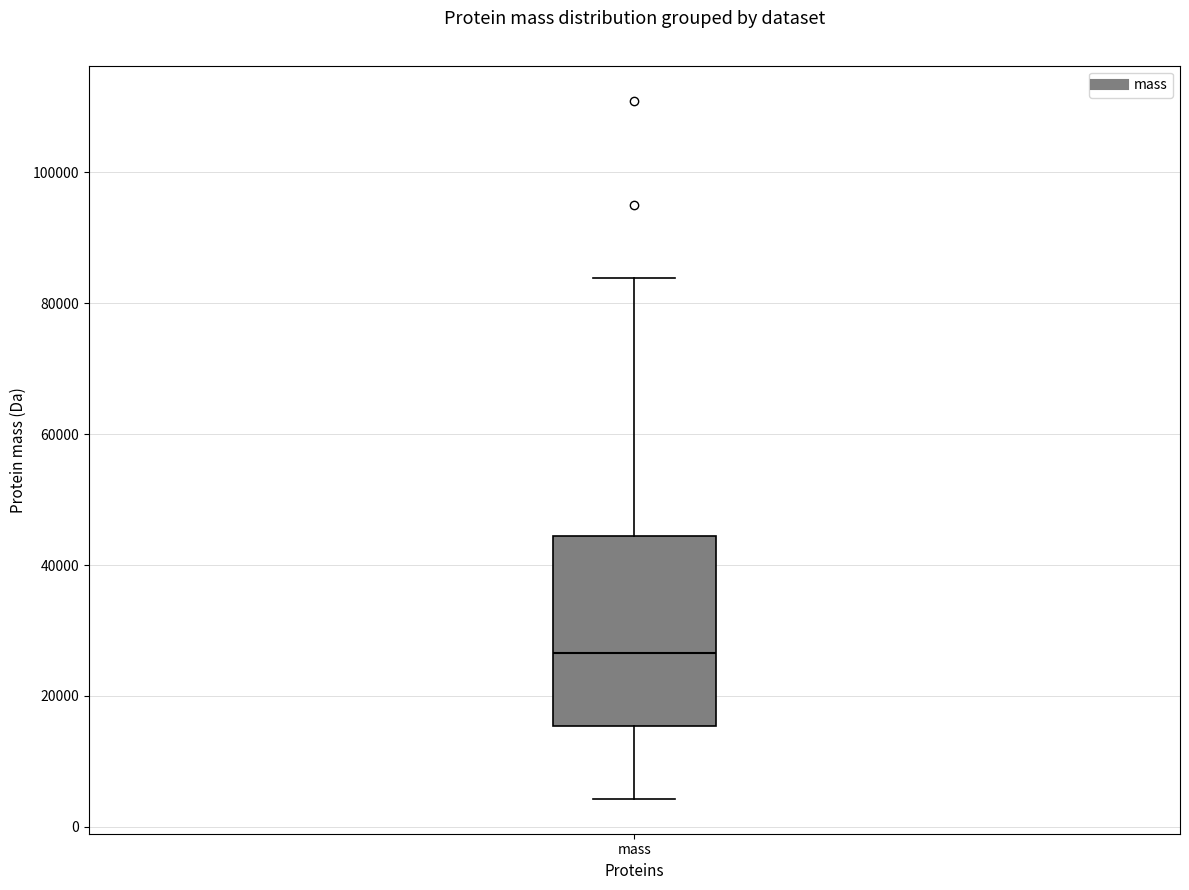

Where is the lower edge of the box for mass on the y-axis? The values are not printed on the chart, so give them approximately, as read against the axis.

16000